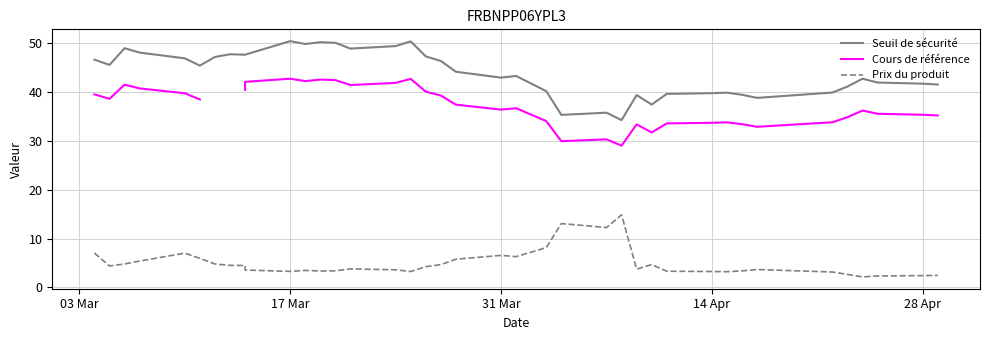

What are all the series names shown in the legend?

Seuil de sécurité, Cours de référence, Prix du produit